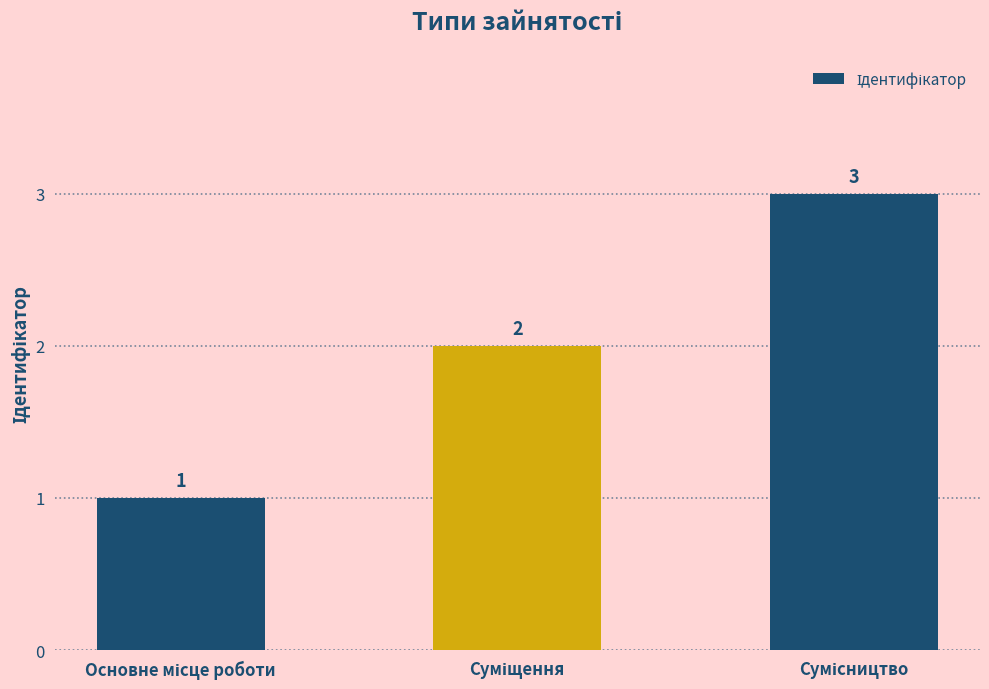

What is the value of the 2nd bar from the left?

2